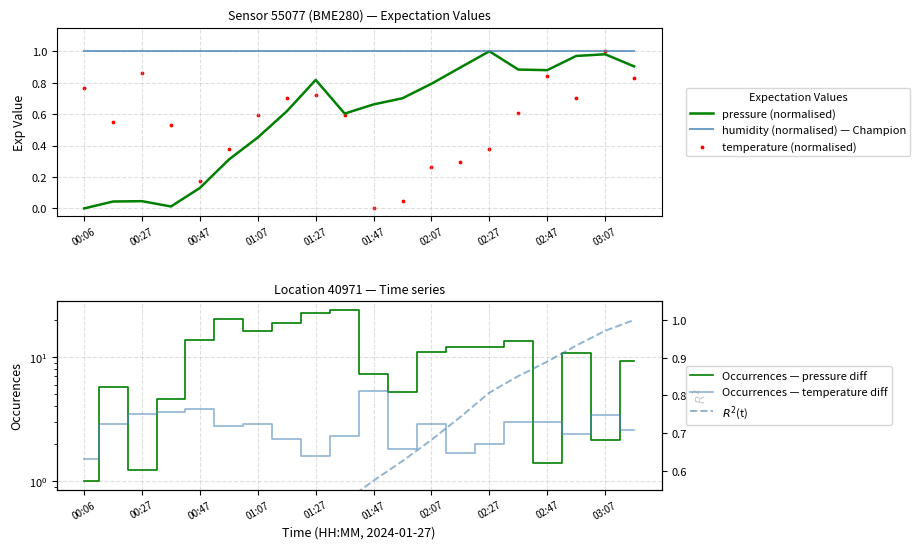

What is the total value across all series at 02:47?

8.0